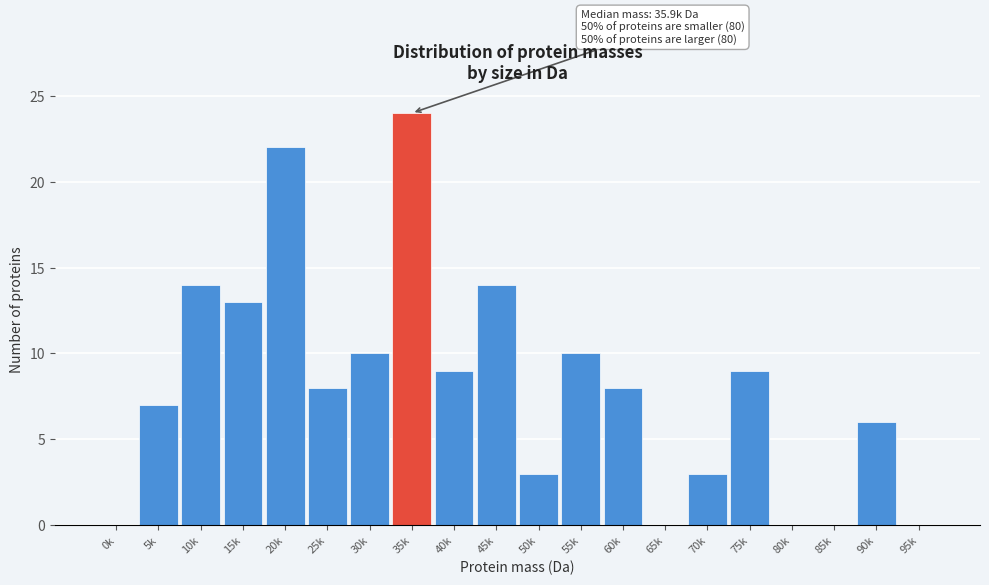

Reading right to left, what are all the values shown in this chart?

95k=0	90k=6	85k=0	80k=0	75k=9	70k=3	65k=0	60k=8	55k=10	50k=3	45k=14	40k=9	35k=24	30k=10	25k=8	20k=22	15k=13	10k=14	5k=7	0k=0